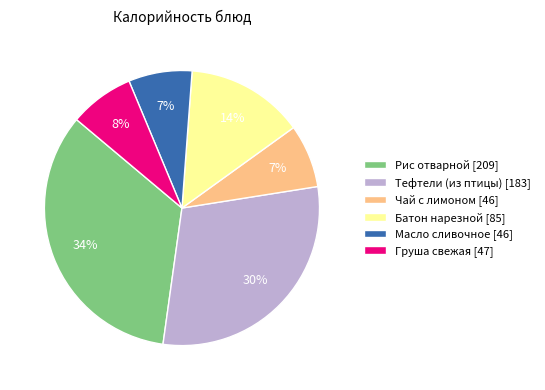

To the nearest percent, what percentage of the pie is Тефтели (из птицы)?

30%